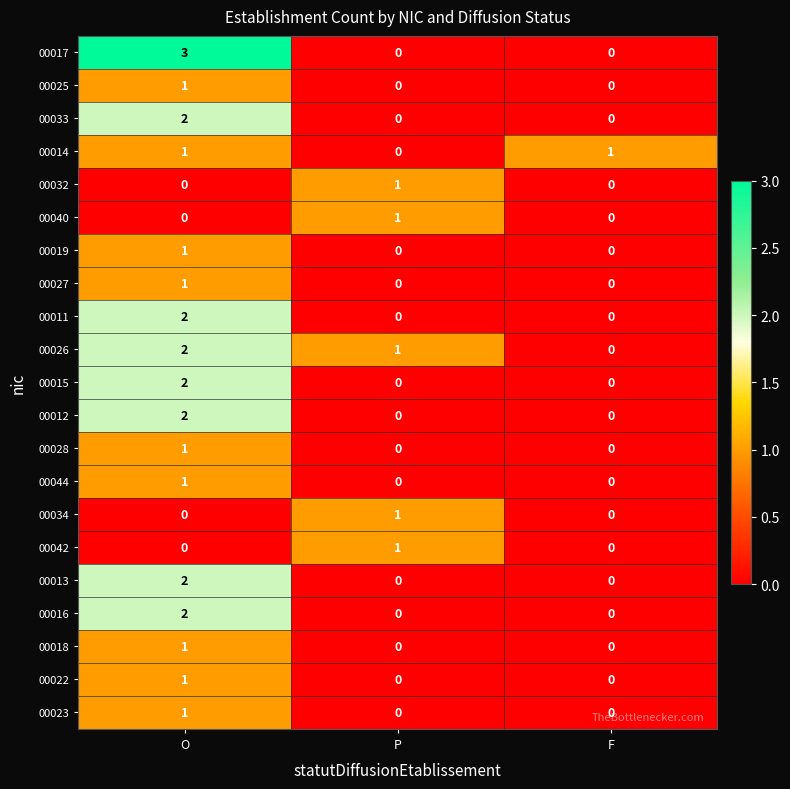

Is it true that 00016 equals 0 at F?

True